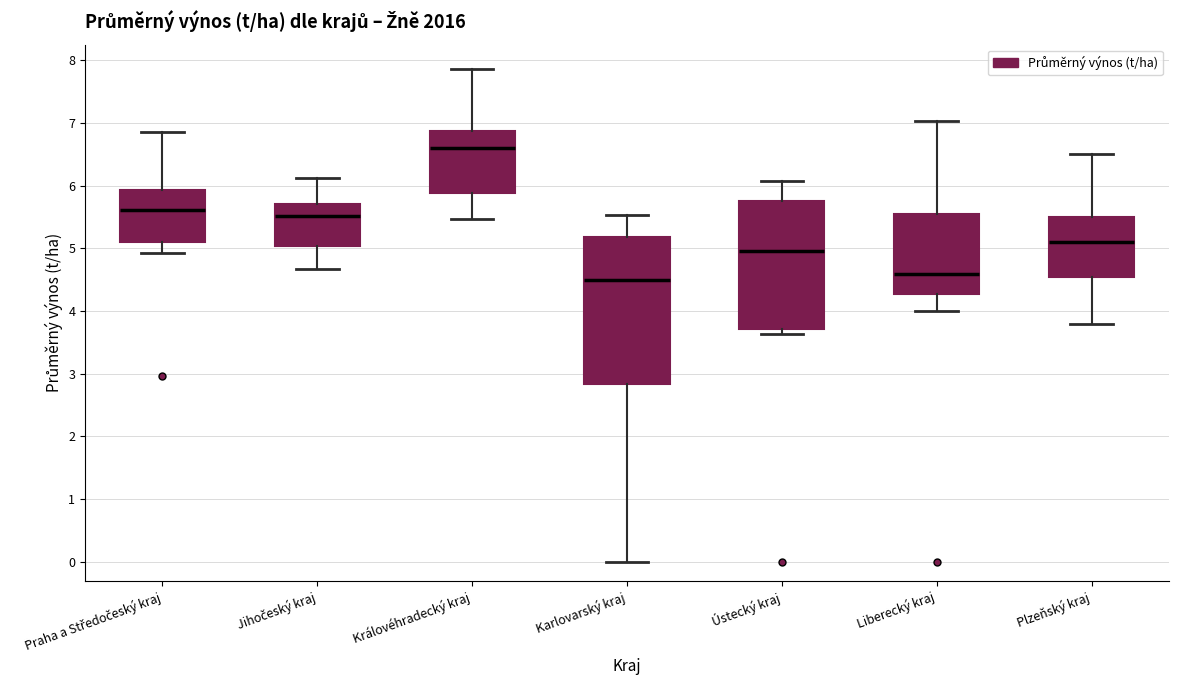

Where does the upper whisker of the box for Královéhradecký kraj end on the y-axis? The values are not printed on the chart, so give them approximately, as read against the axis.

7.9